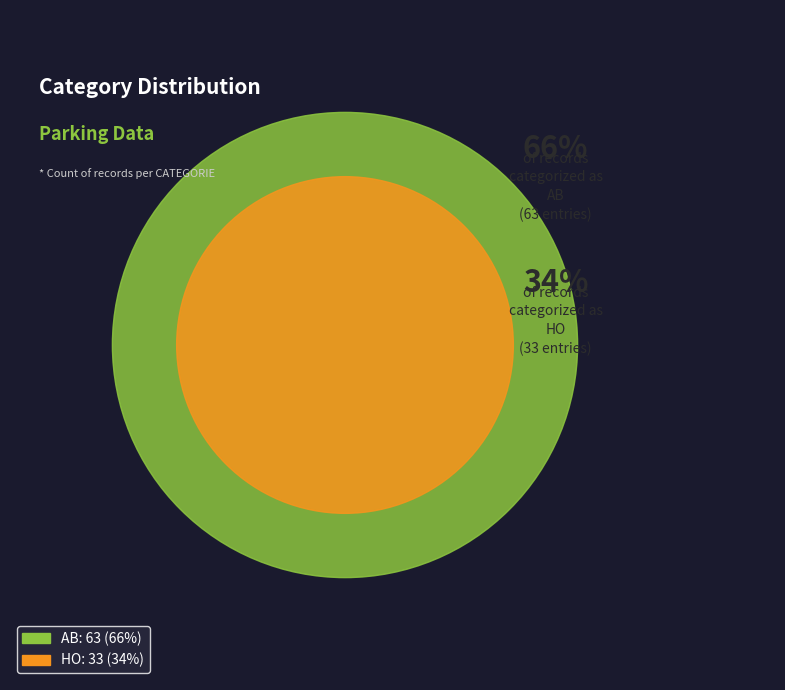

How many segments does this pie chart have?

2